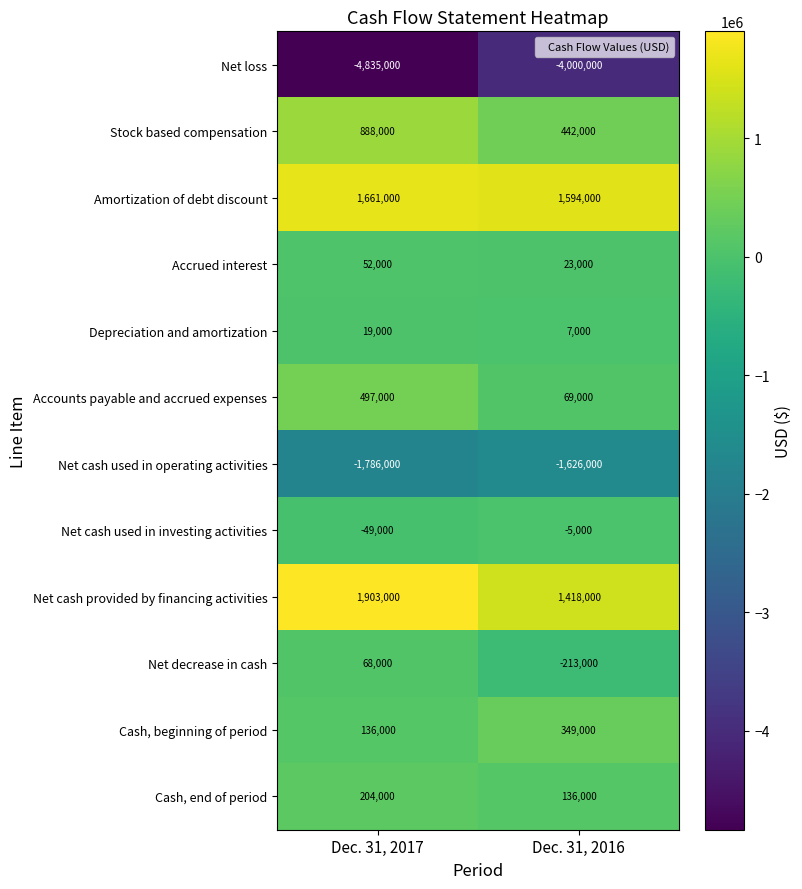

What is the approximate value of Stock based compensation at Dec. 31, 2016, to the nearest 50?

442000